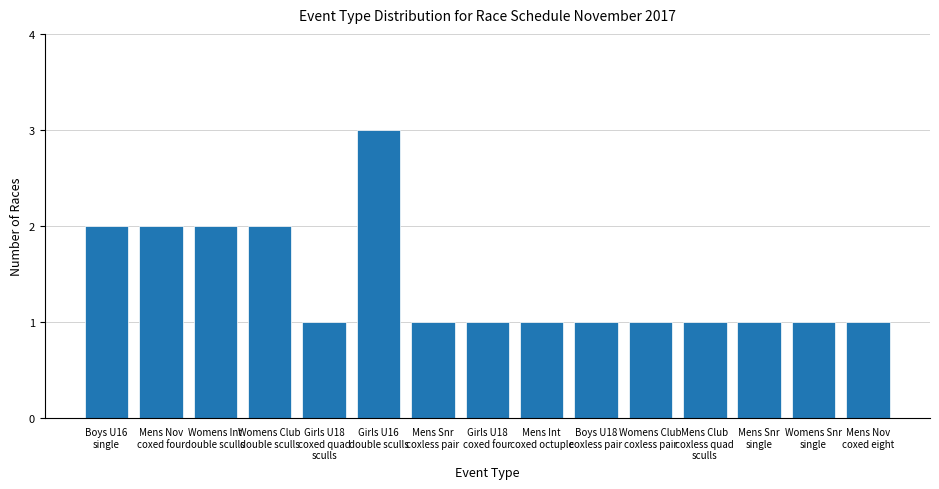

What is the average value?

1